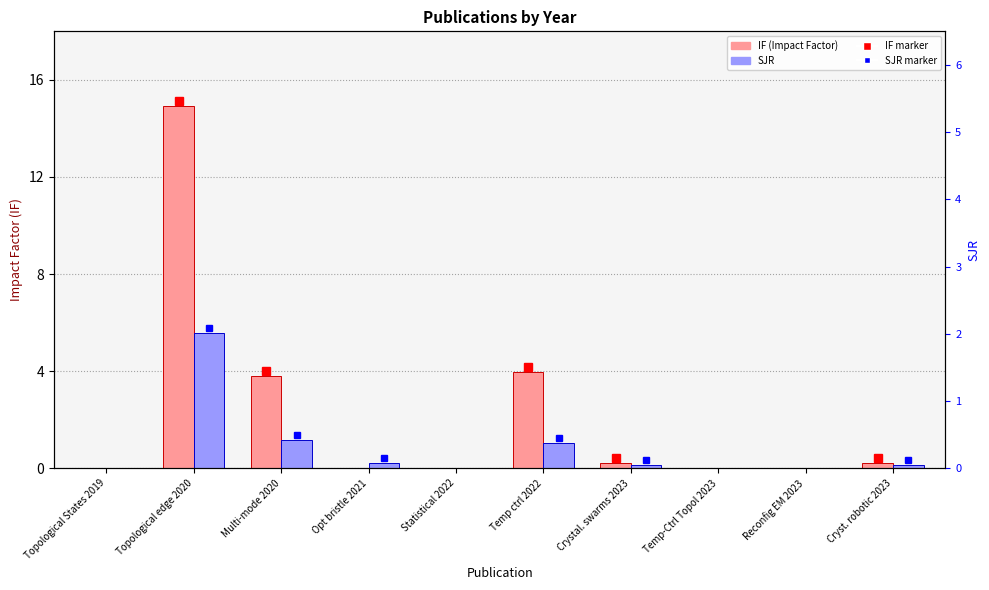

How many bars are there in each group?

2